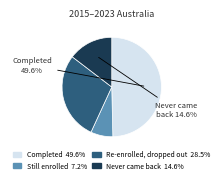

Is there any slice that represents more than half of the pie?

No